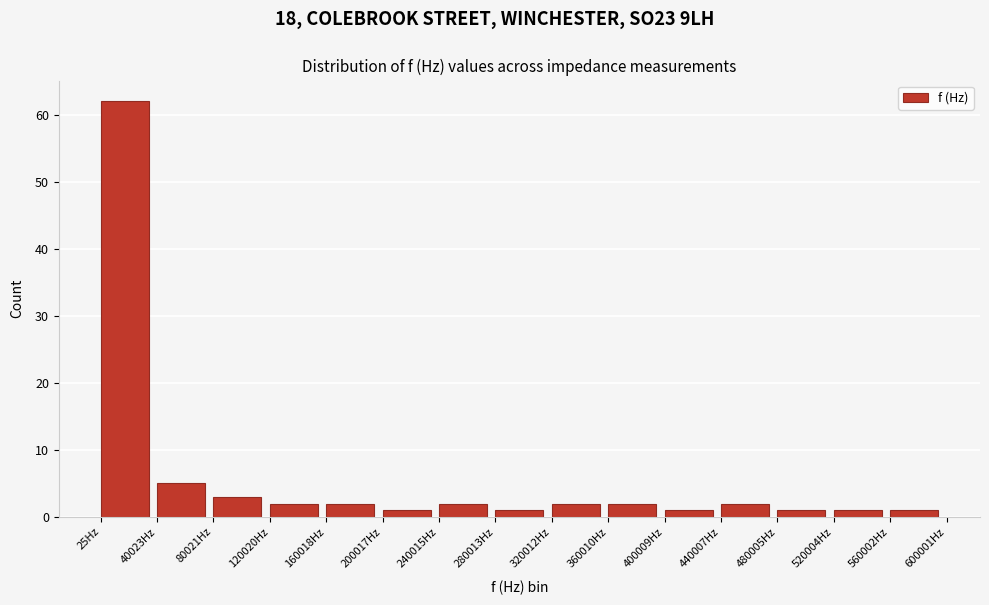

How tall is the bar that spans 320000 to 360000 on the x-axis? Neither the bar edges nor the heights are printed on the chart, so give them approximately, as read against the axes.

2